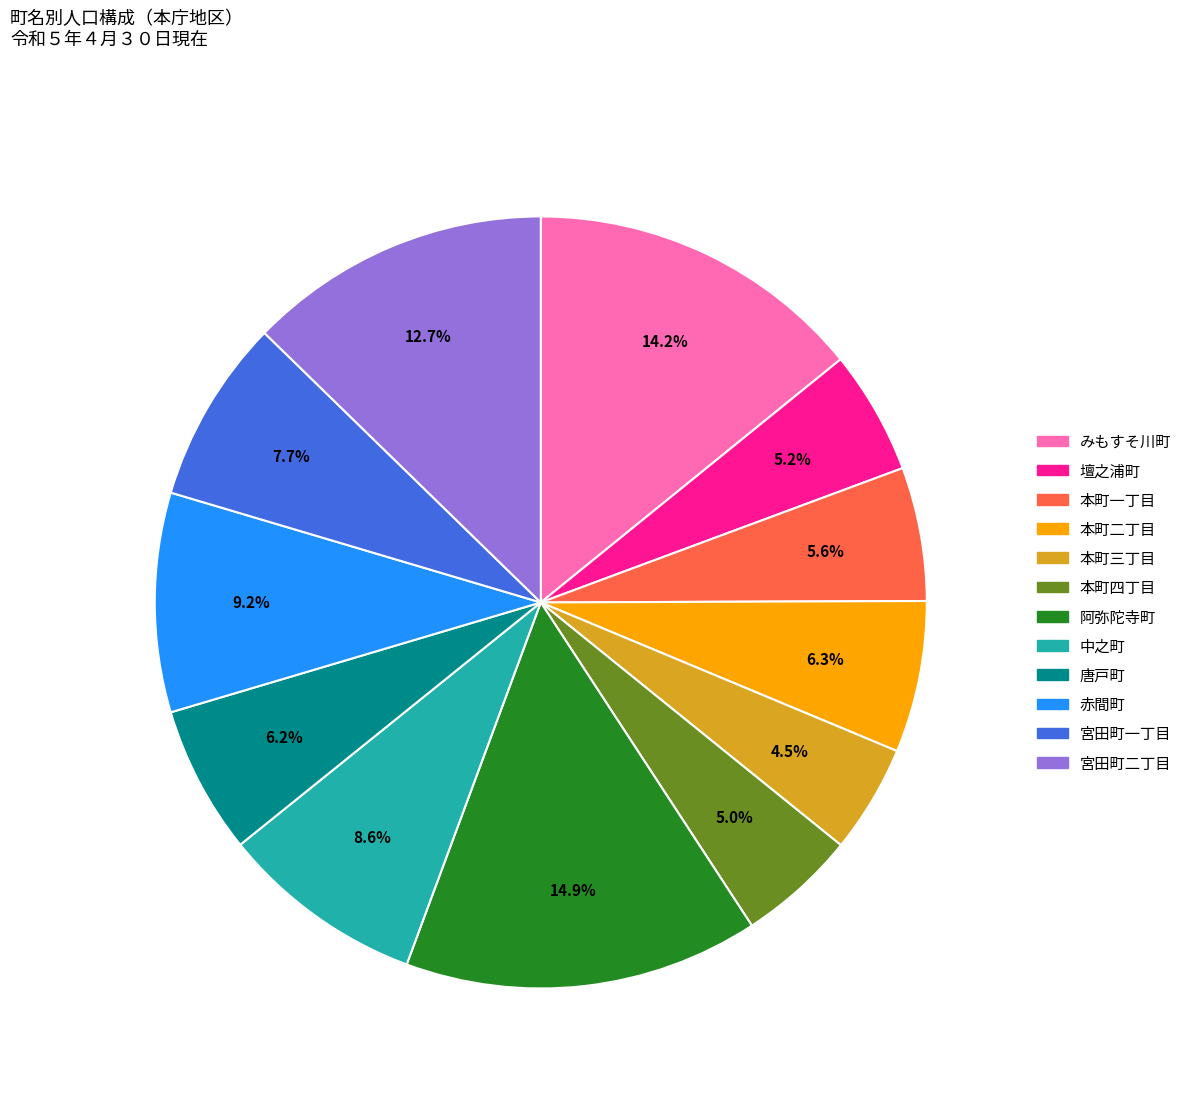

How many segments does this pie chart have?

12